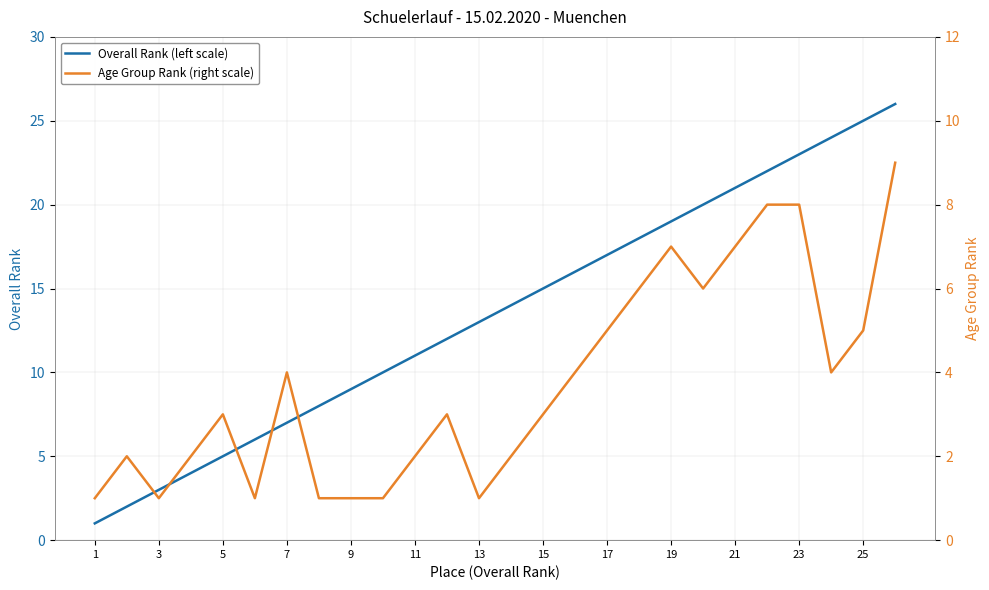

Reading left to right, extract all data points from this chart.

Overall Rank (left scale): 1	2	3	4	5	6	7	8	9	10	11	12	13	14	15	16	17	18	19	20	21	22	23	24	25	26
Age Group Rank (right scale): 1	2	1	2	3	1	4	1	1	1	2	3	1	2	3	4	5	6	7	6	7	8	8	4	5	9